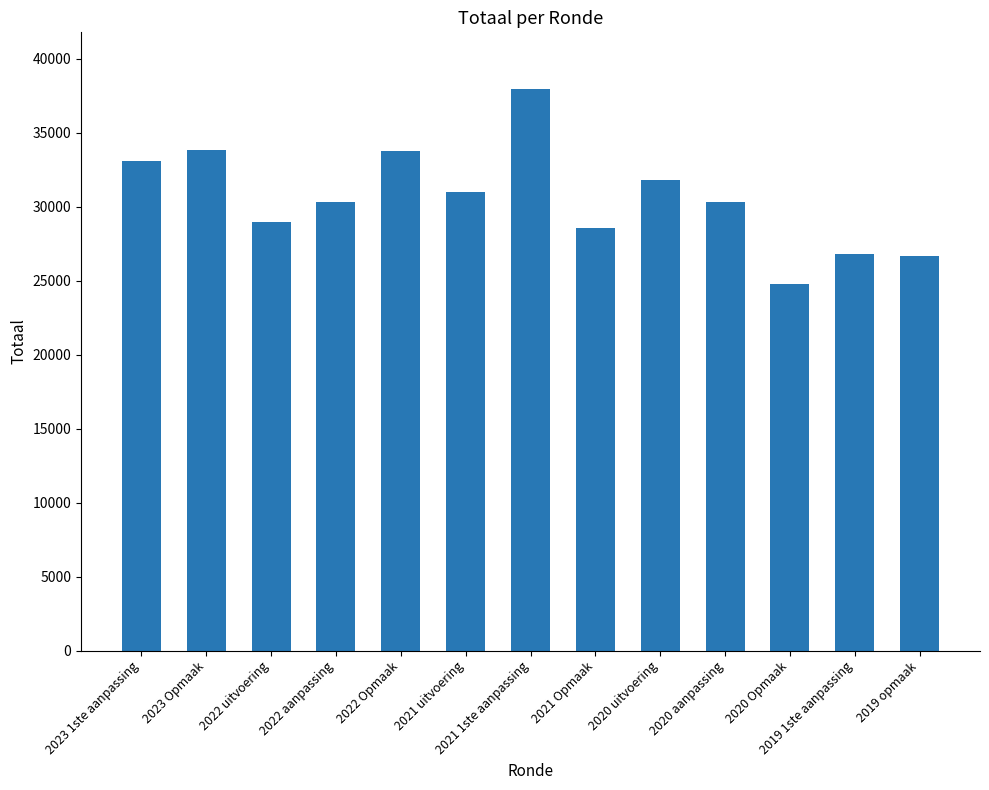

Is it true that the value at 2023 1ste aanpassing is 54155?

False